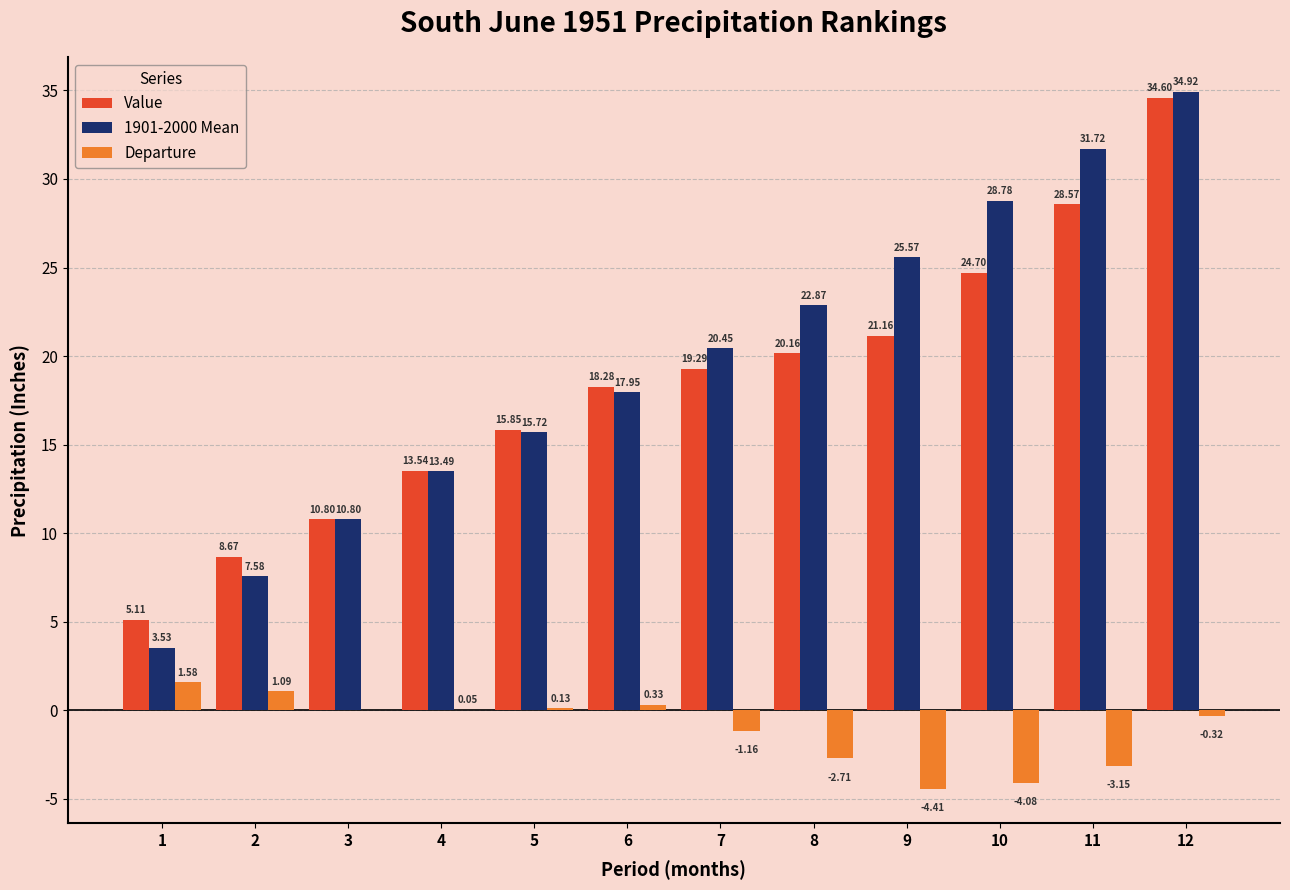

What is the sum of the Value values at 10 and 9?

45.9